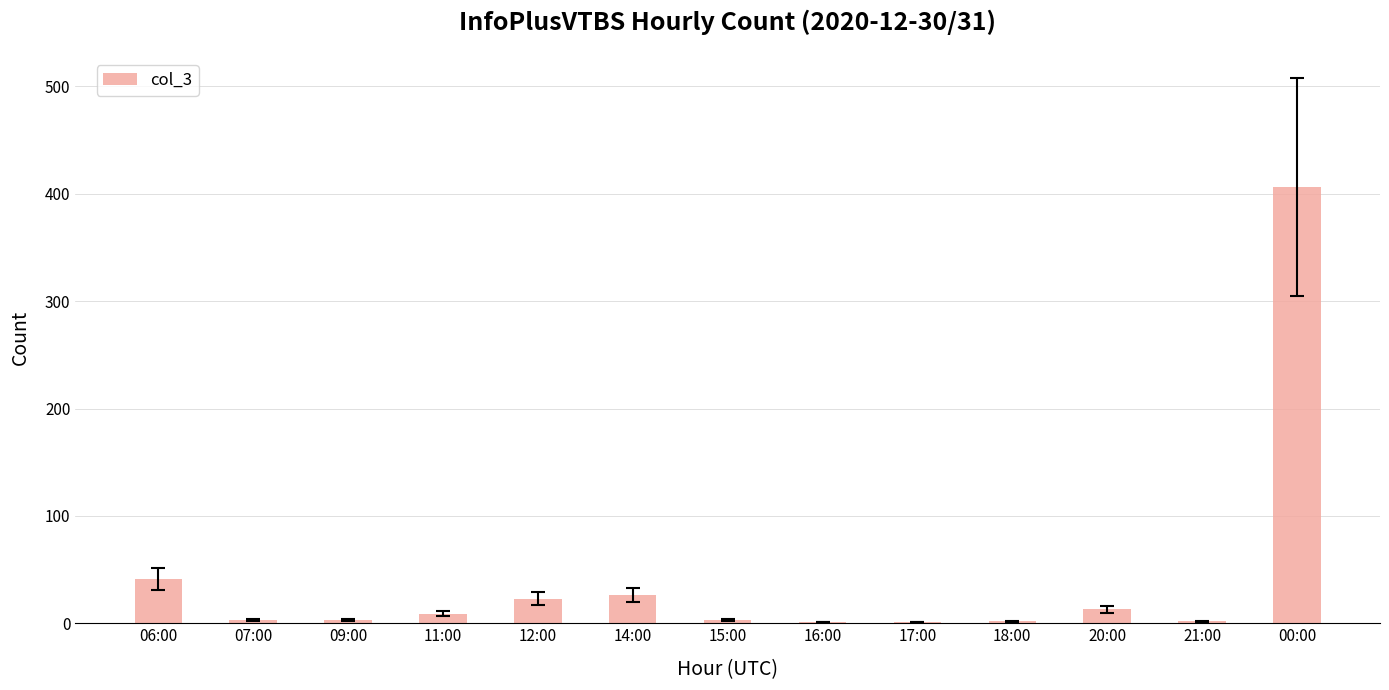

At which label does the data first exceed 3?

06:00